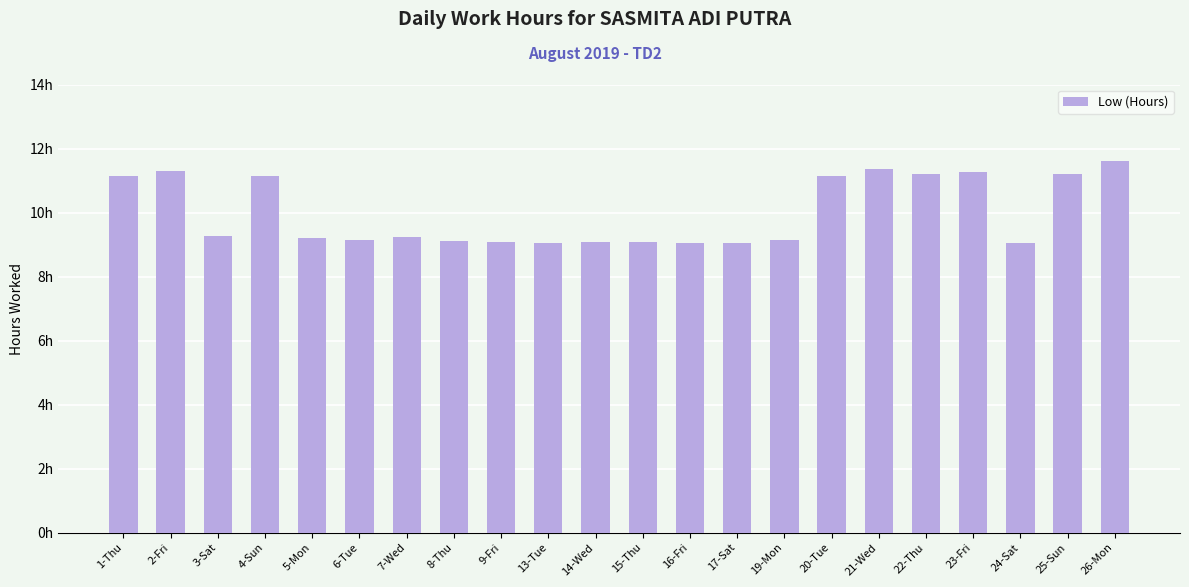

List the labels in order of value, smallest first.

13-Tue, 16-Fri, 24-Sat, 17-Sat, 14-Wed, 15-Thu, 9-Fri, 8-Thu, 19-Mon, 6-Tue, 5-Mon, 7-Wed, 3-Sat, 4-Sun, 1-Thu, 20-Tue, 22-Thu, 25-Sun, 23-Fri, 2-Fri, 21-Wed, 26-Mon